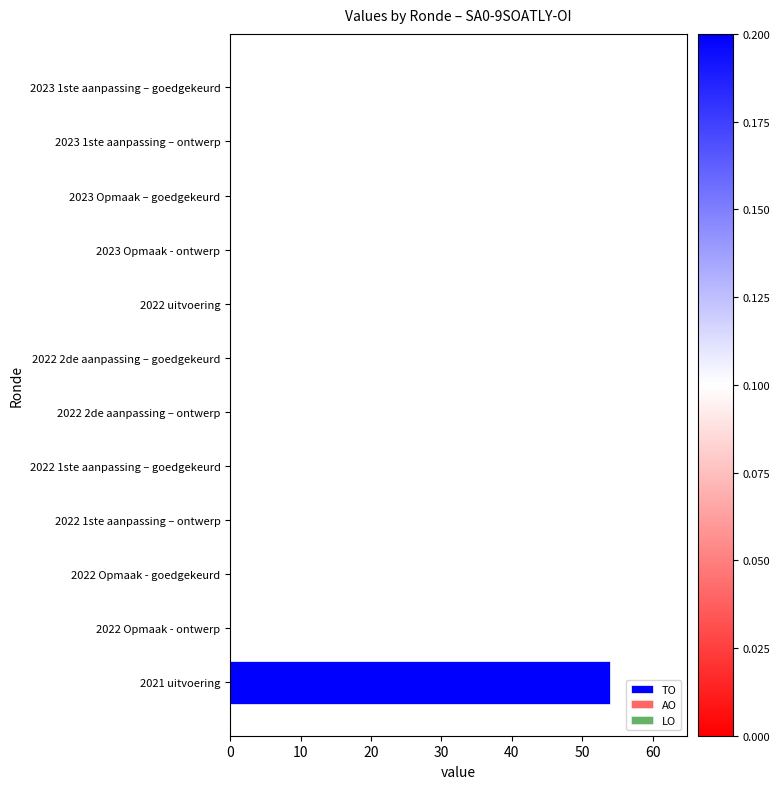

True or false: the data shows 54 at 2021 uitvoering.

True